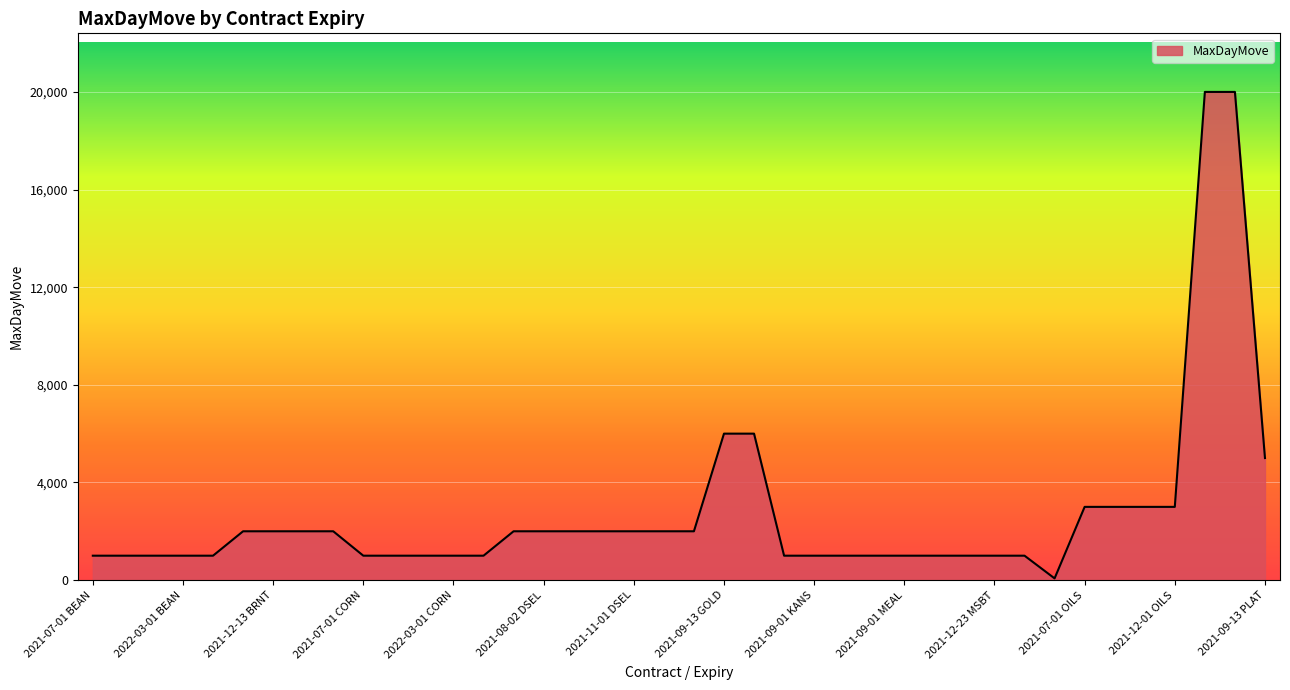

Reading left to right, extract all data points from this chart.

1000	1000	1000	1000	1000	2000	2000	2000	2000	1000	1000	1000	1000	1000	2000	2000	2000	2000	2000	2000	2000	6000	6000	1000	1000	1000	1000	1000	1000	1000	1000	1000	70	3000	3000	3000	3000	20000	20000	5000